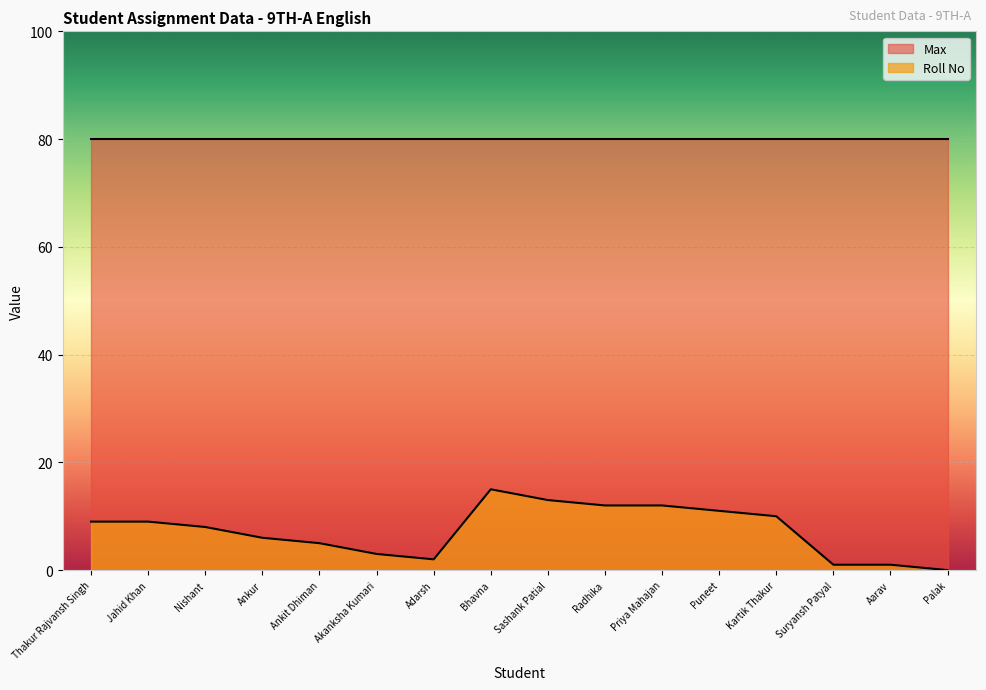

Is it true that the value at Aarav is 1?

True